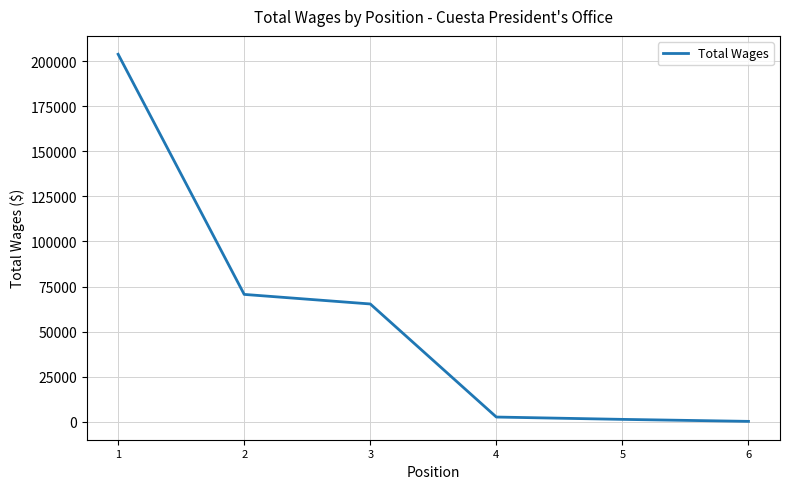

At which label is the value closest to 102017?

2